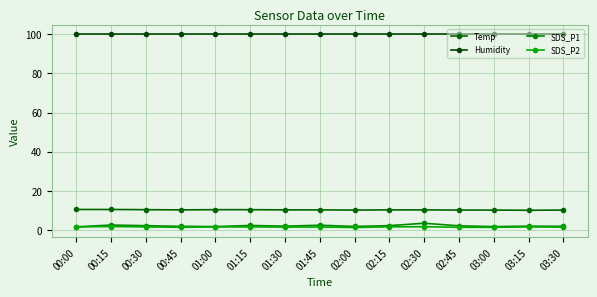

At how many categories does at least one series exceed 22?

15